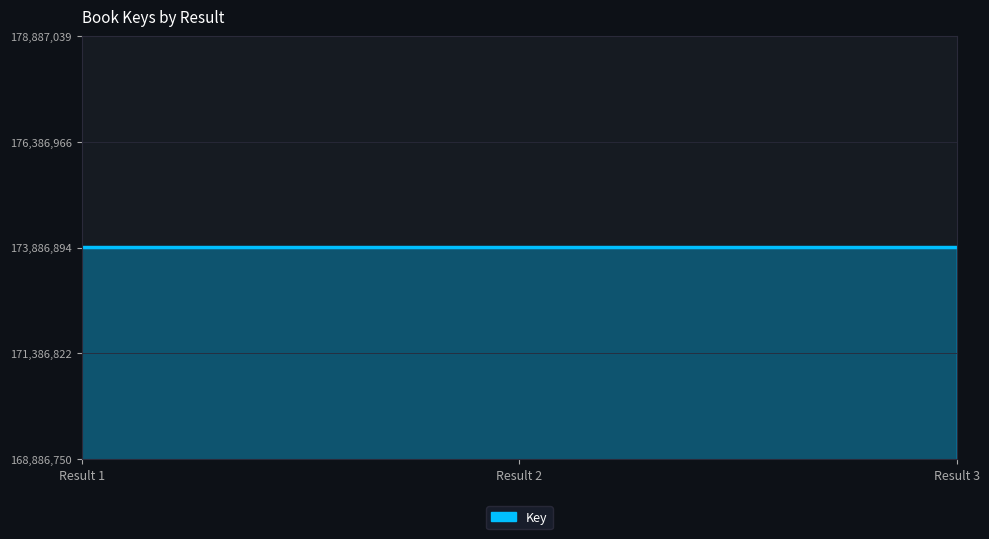

Approximately how many times larger is the value at Result 2 compared to Result 3?

1.0